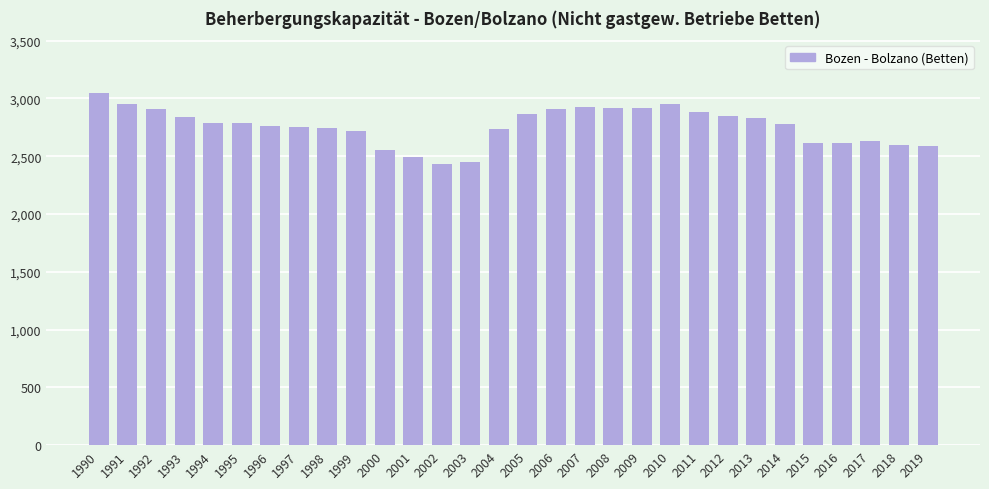

What is the difference between the maximum and second lowest values?

593